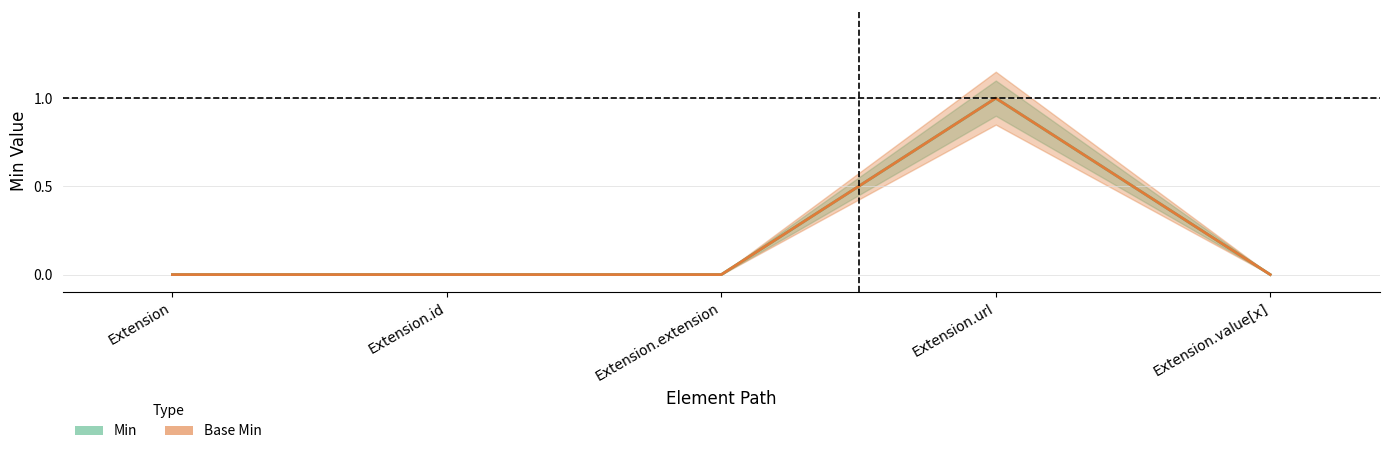

How many values in the Base Min series exceed 0?

1